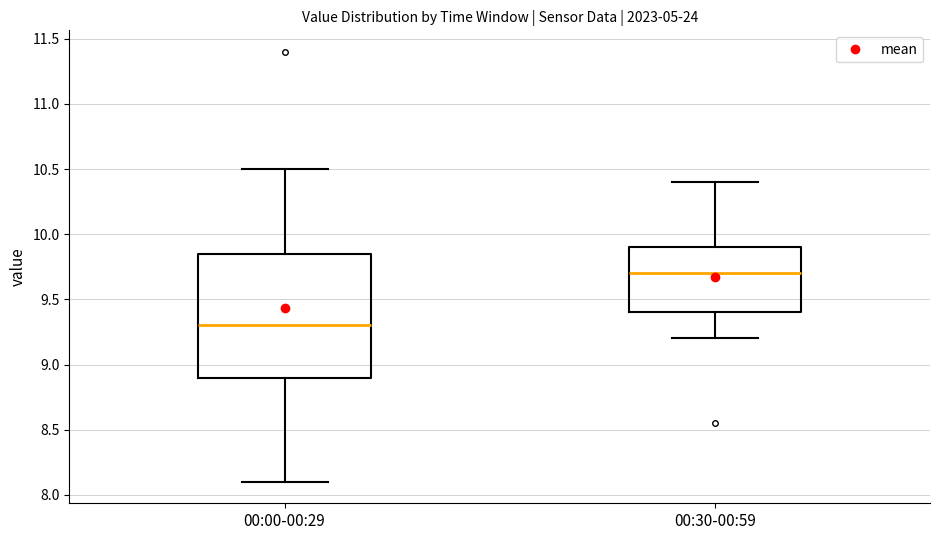

Which box's median line is the highest?

00:30-00:59